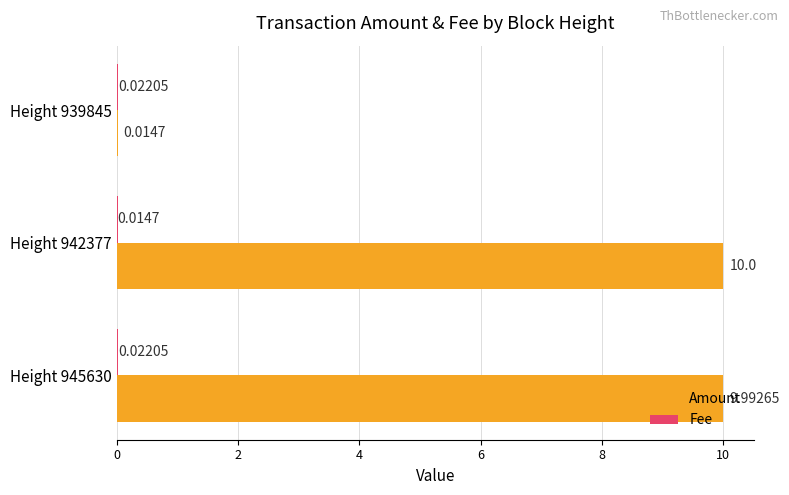

Which series has the largest total across all categories?

Amount